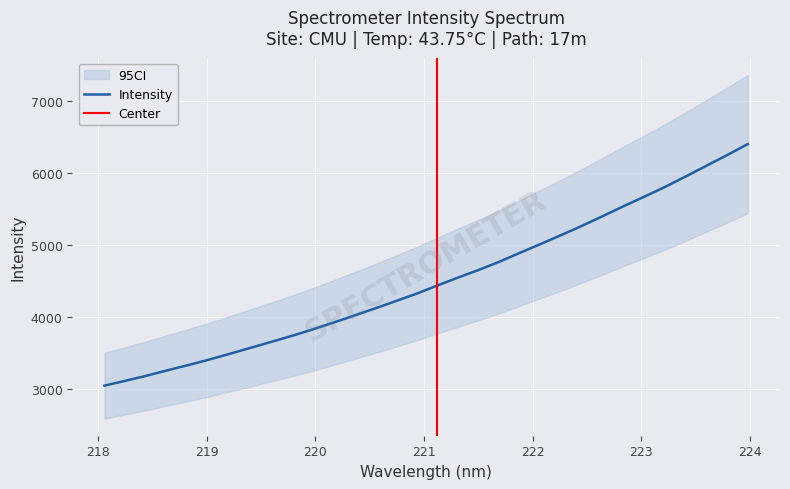

Which has a higher value, 220.7354 or 221.8812?

221.8812